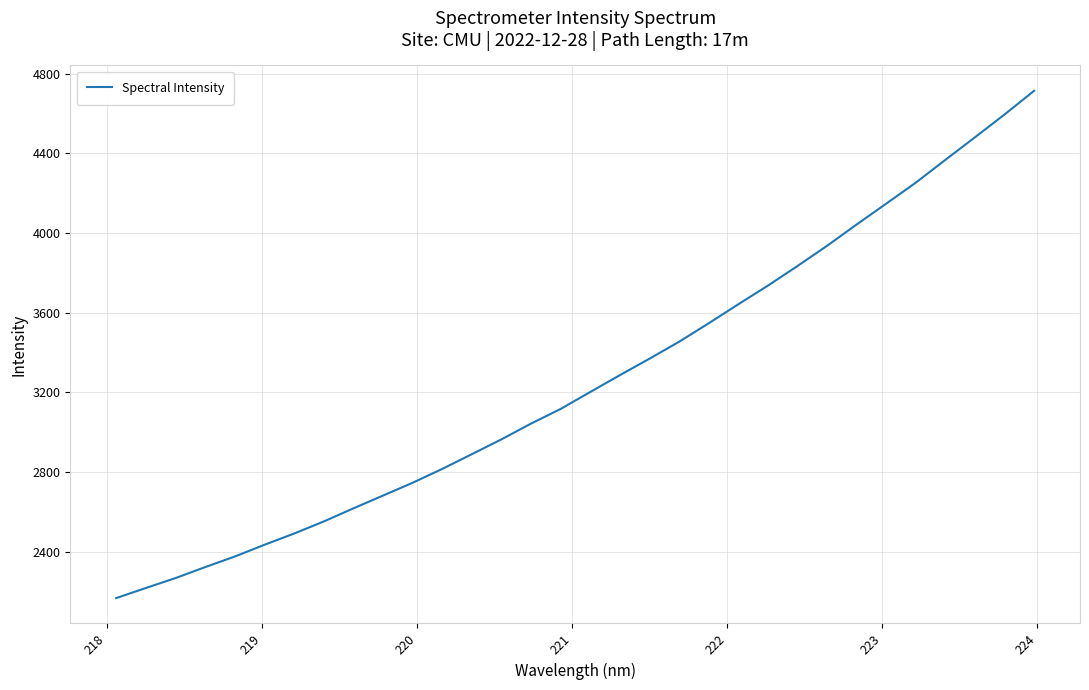

How many values are below 3202?

16